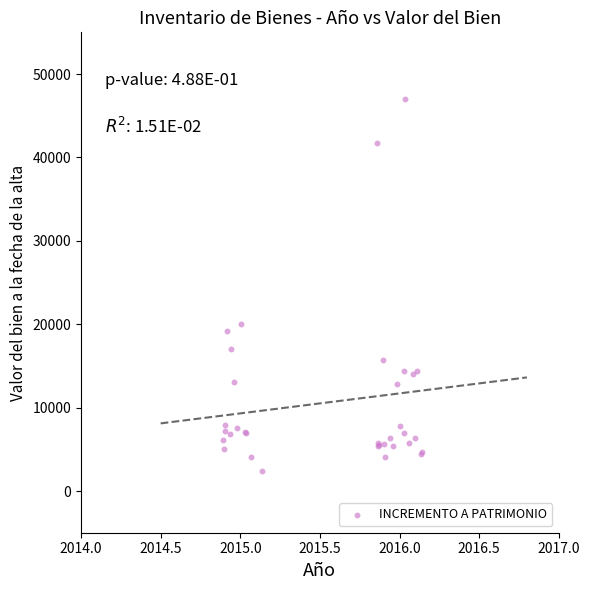

What Y value in the scatter plot is closest to 24689?

19998.4